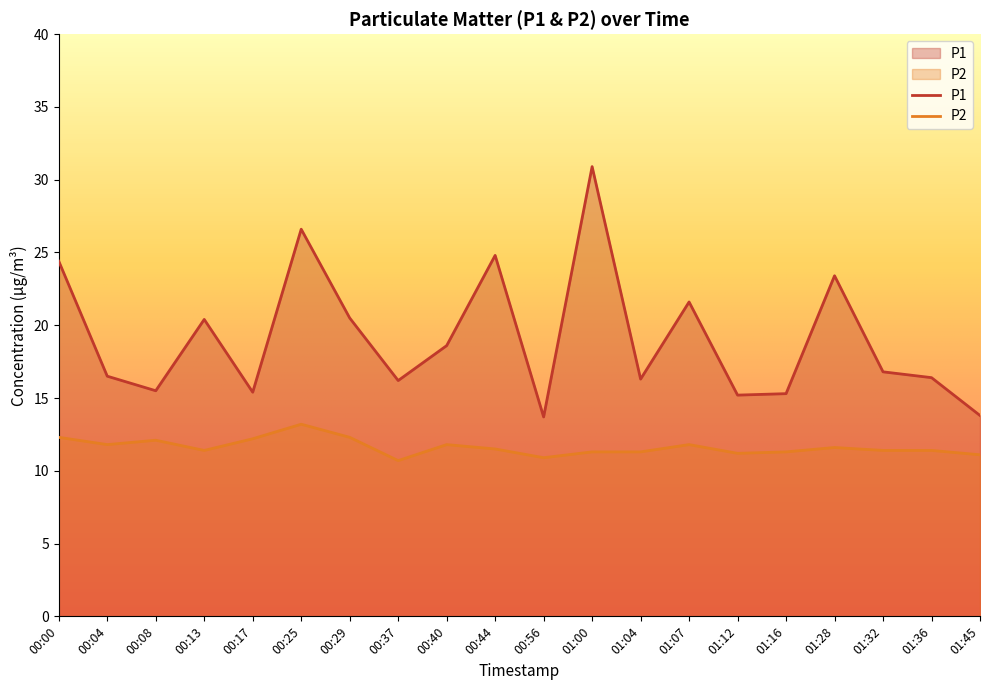

What are all the series names shown in the legend?

P1, P2